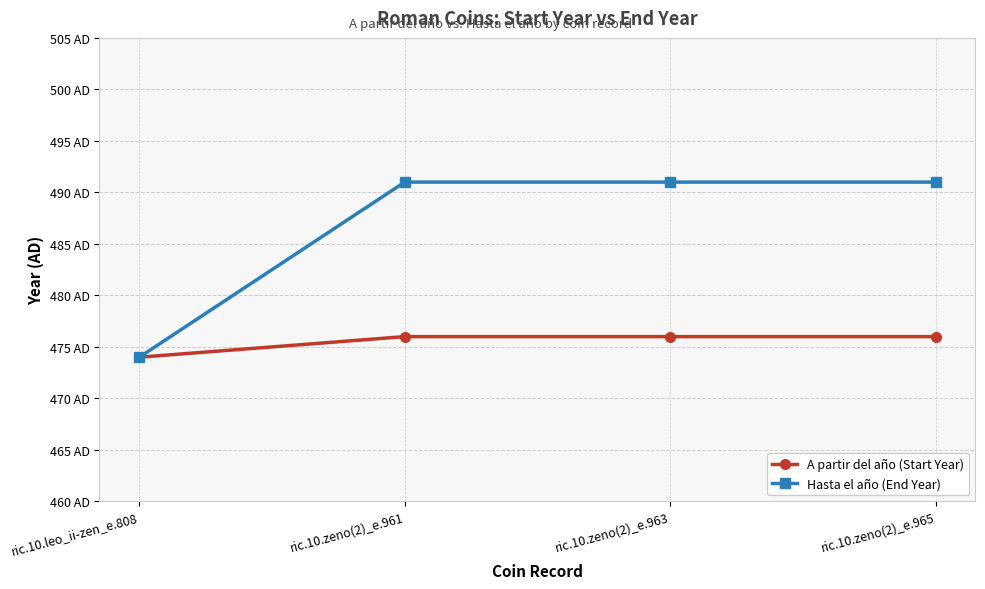

What is the greatest value displayed?

491